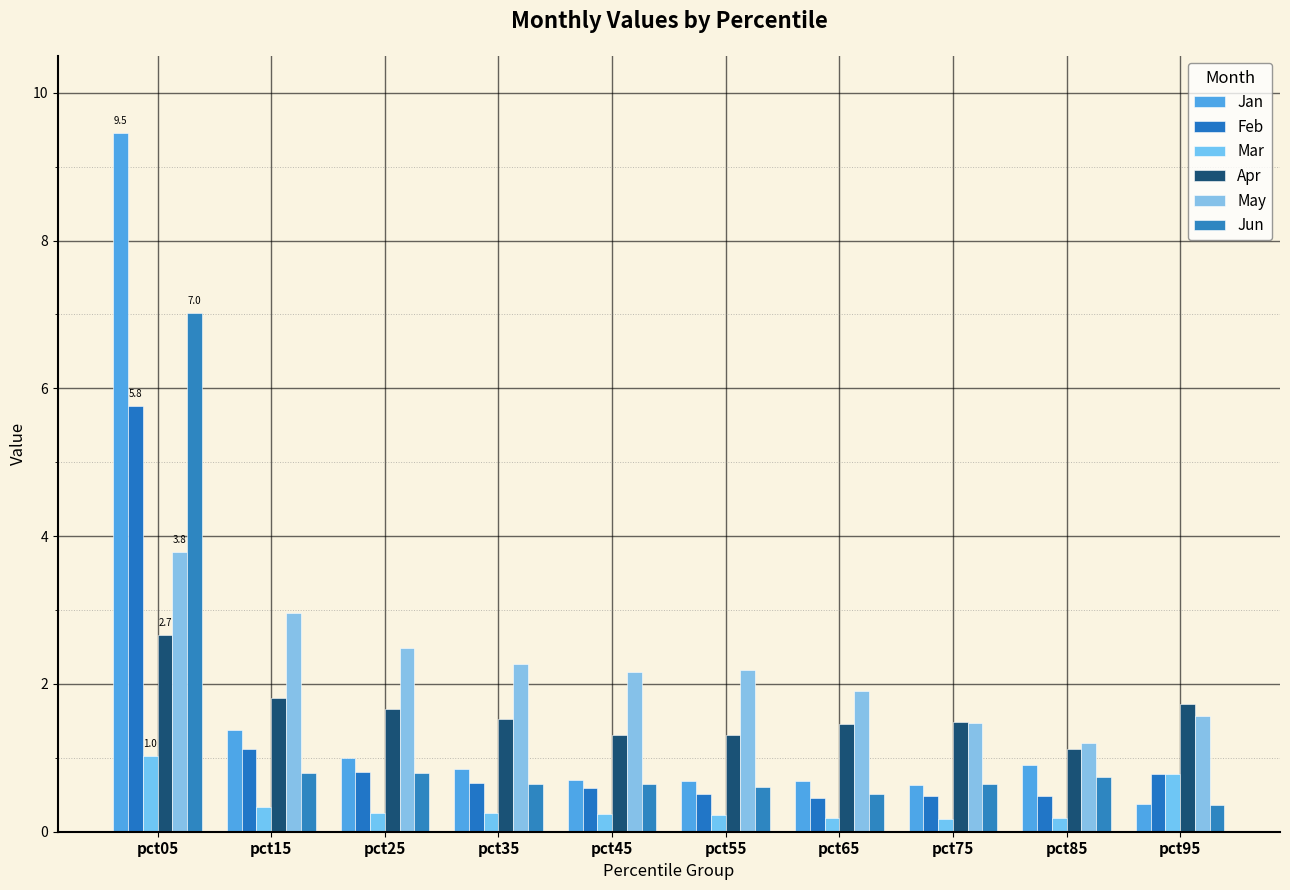

What are all the series names shown in the legend?

Jan, Feb, Mar, Apr, May, Jun